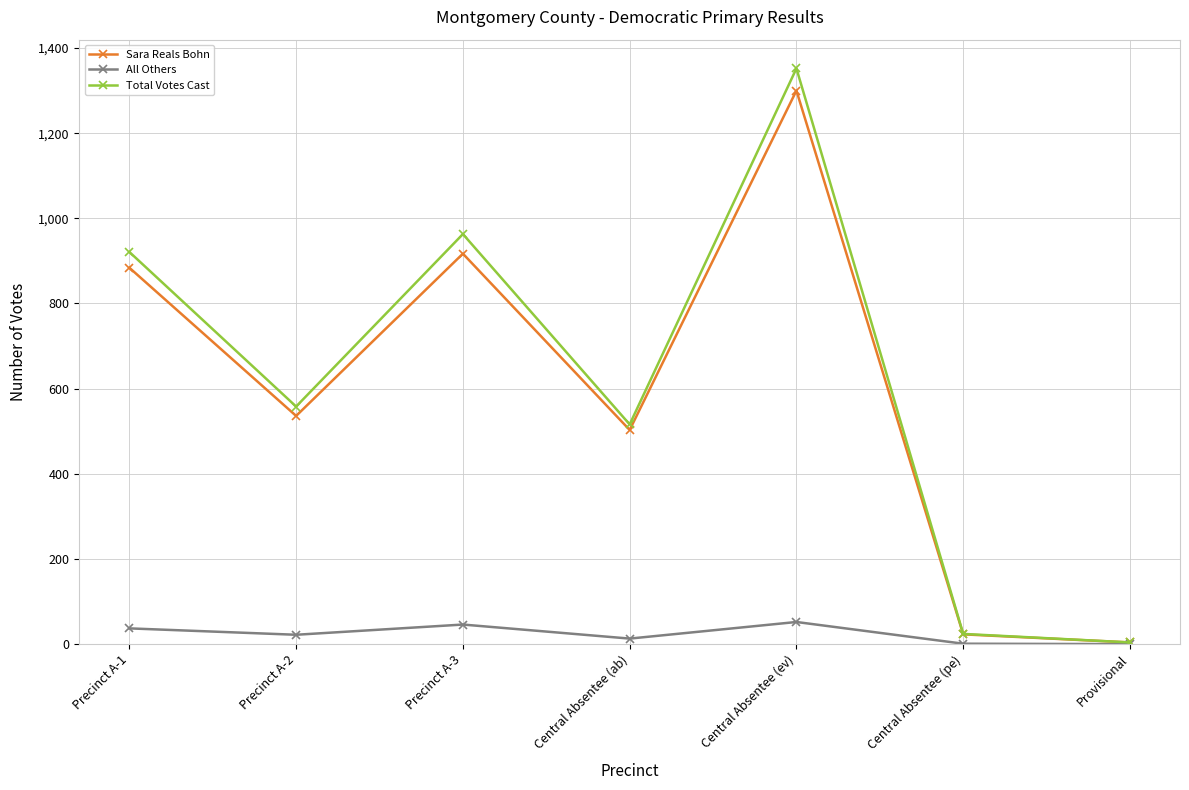

What is the label of the 4th point from the right?

Central Absentee (ab)